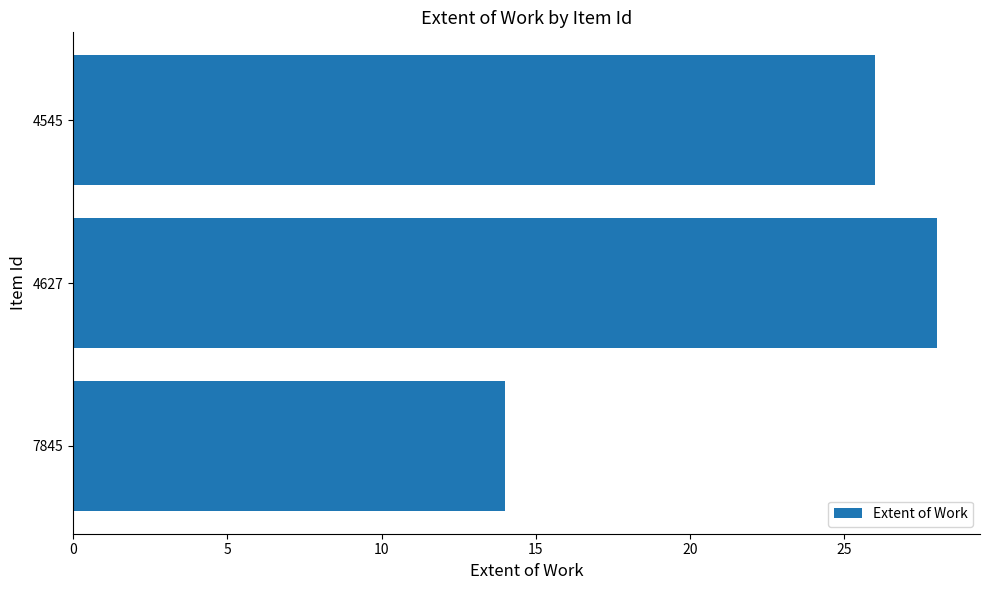

Is it true that the value at 4545 is 26?

True